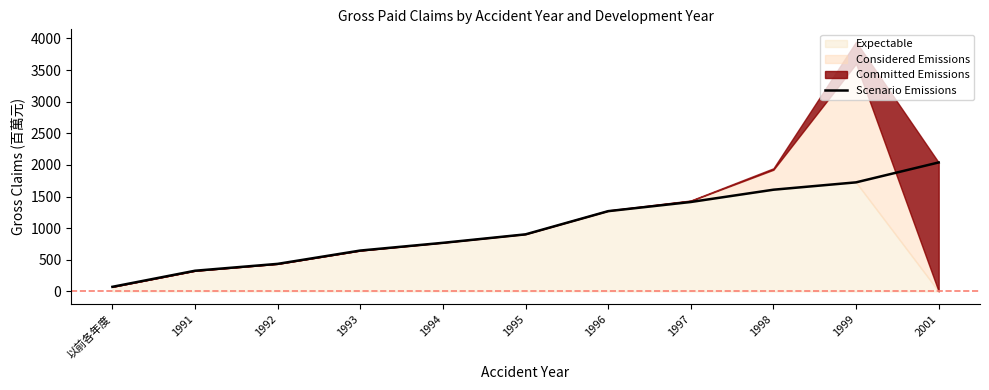

What is the label of the 9th point from the left?

1998